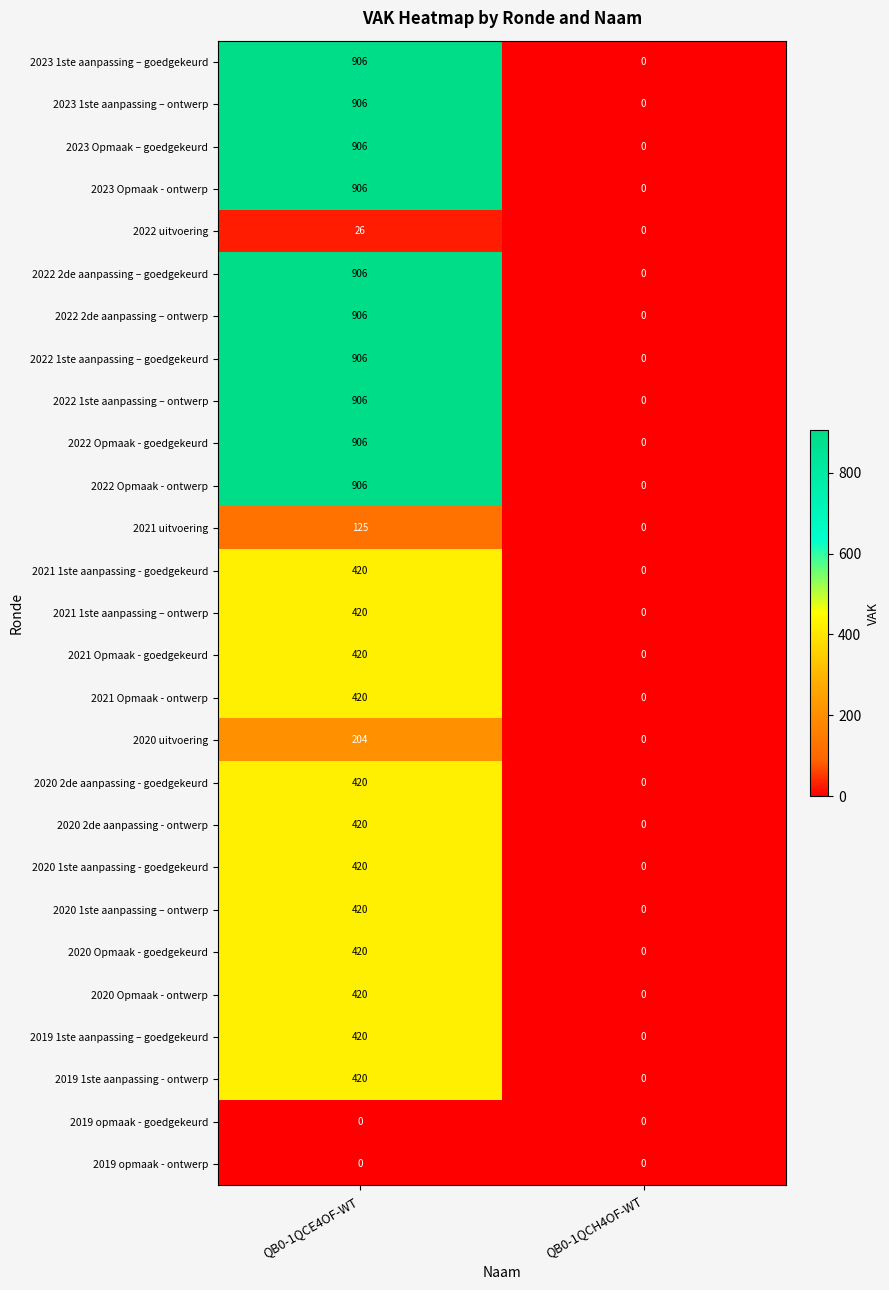

Count the number of data series in this chart.

27